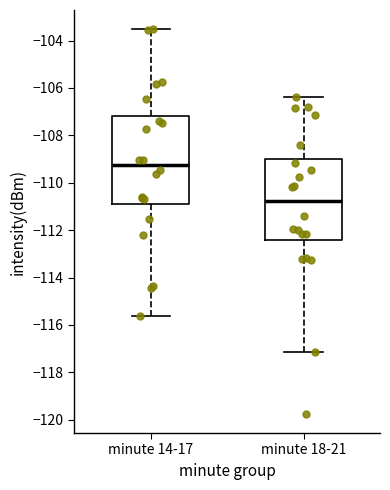

Reading left to right, read every box against the y-axis: the position of its median line, the range the box covers, and the ends of its whiskers. The values are not printed on the chart, so give them approximately, as read against the axis.

minute 14-17: median -109.2, box -111.0 to -107.2, whiskers -115.6 to -103.6
minute 18-21: median -110.8, box -112.4 to -109.0, whiskers -117.2 to -106.4